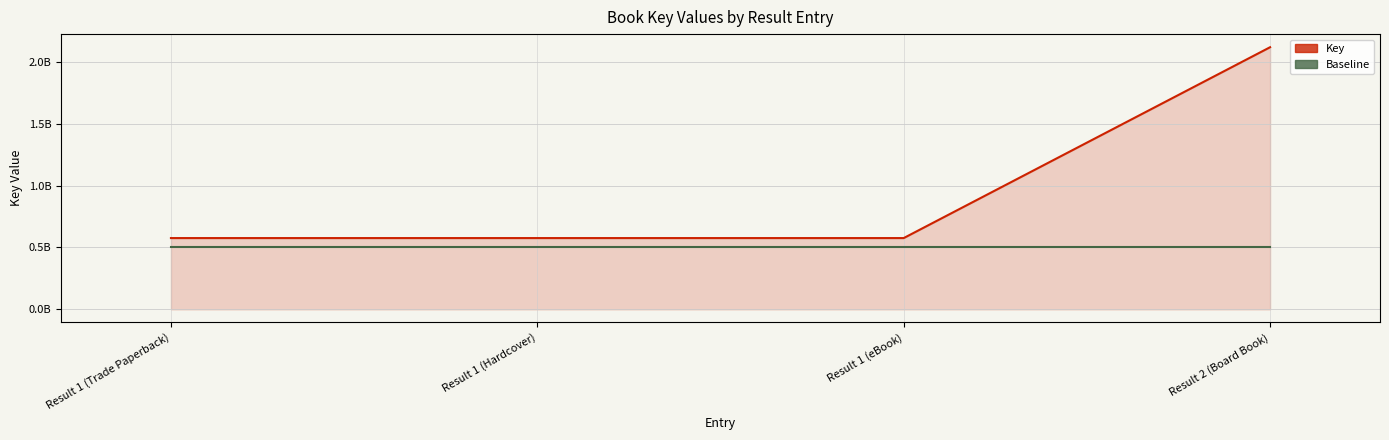

What is the spread (max minus min) of values at Result 1 (eBook)?

75693447